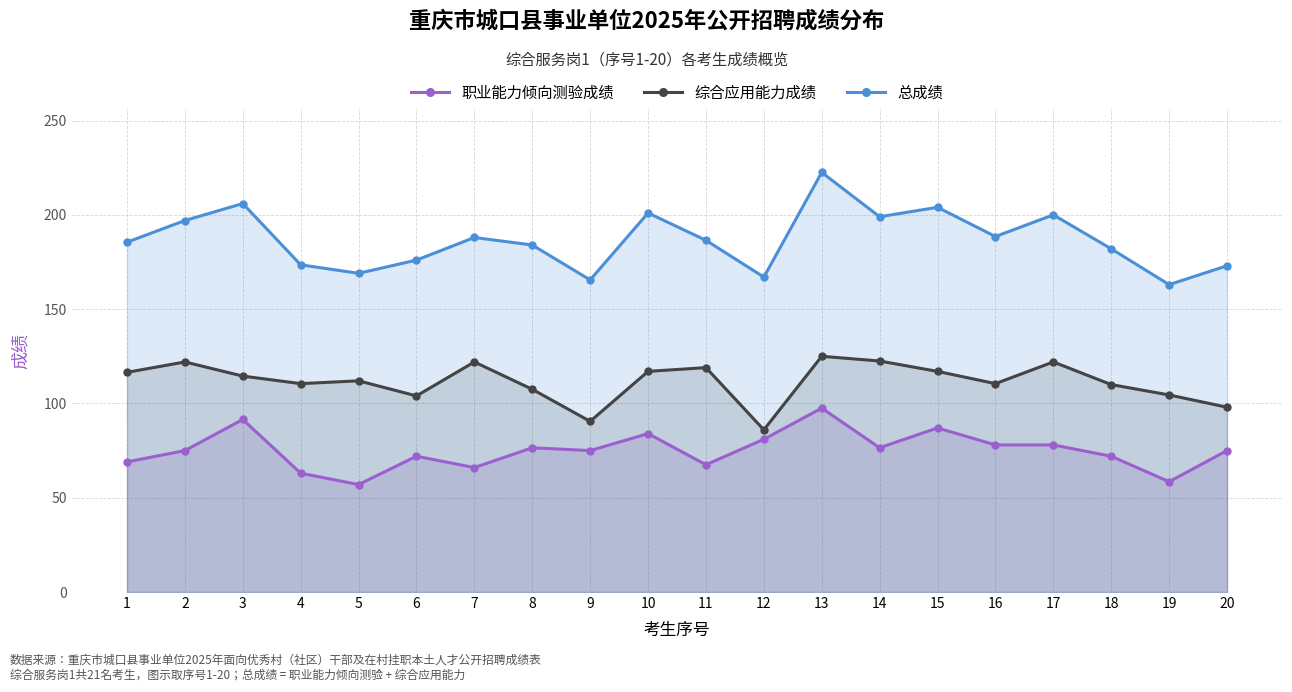

List the series in order of their overall mean, highest first.

总成绩, 综合应用能力成绩, 职业能力倾向测验成绩